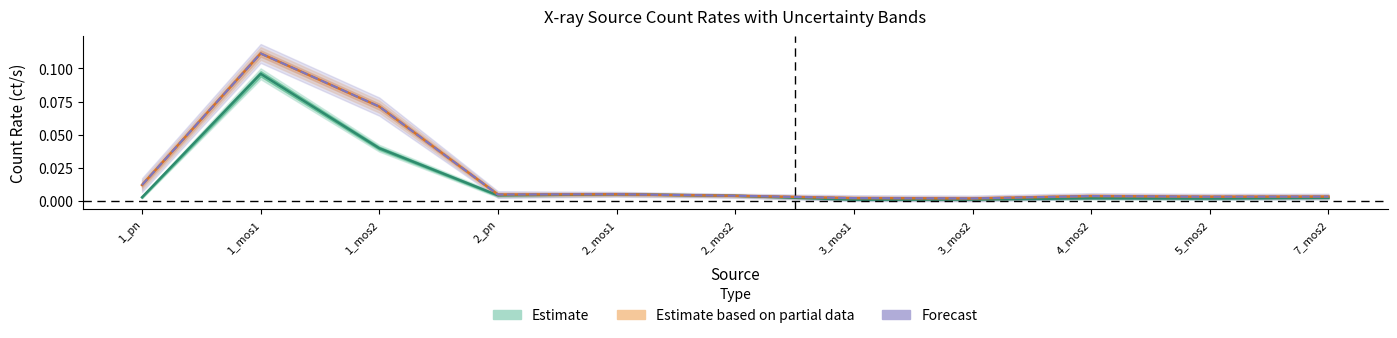

What is the sum of all cnts values?

0.2